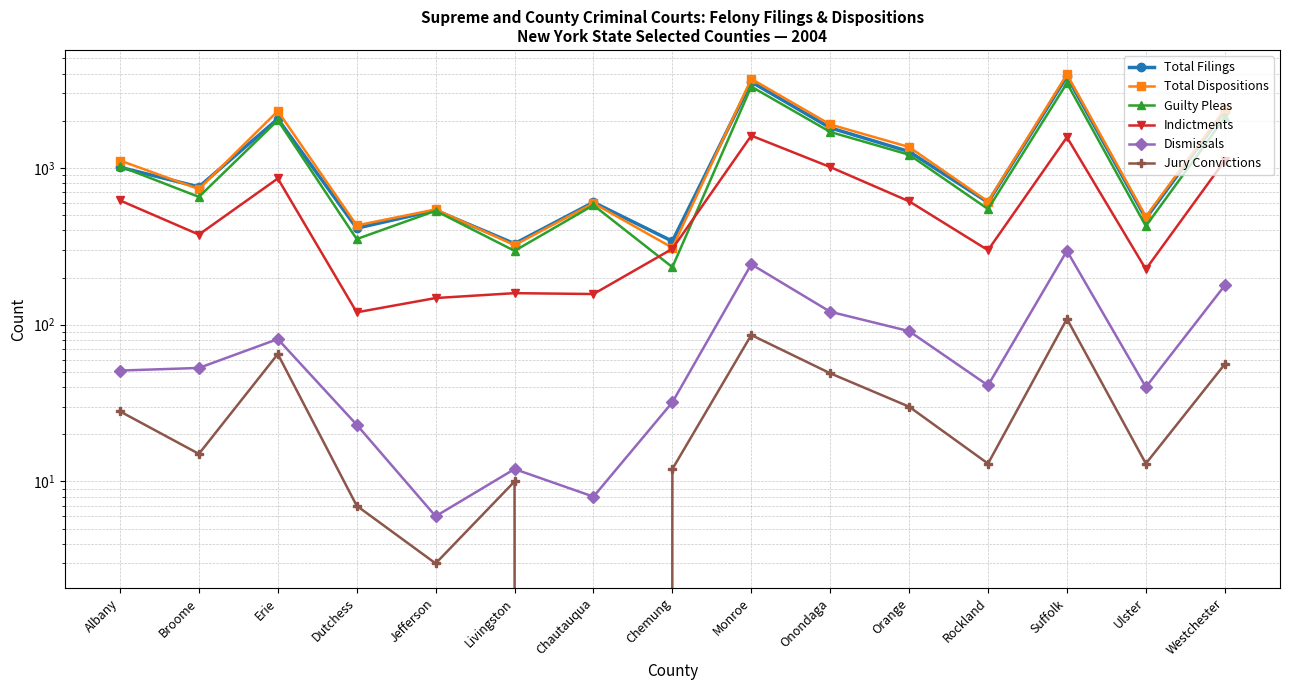

True or false: Jury Convictions and Guilty Pleas cross at least once.

False